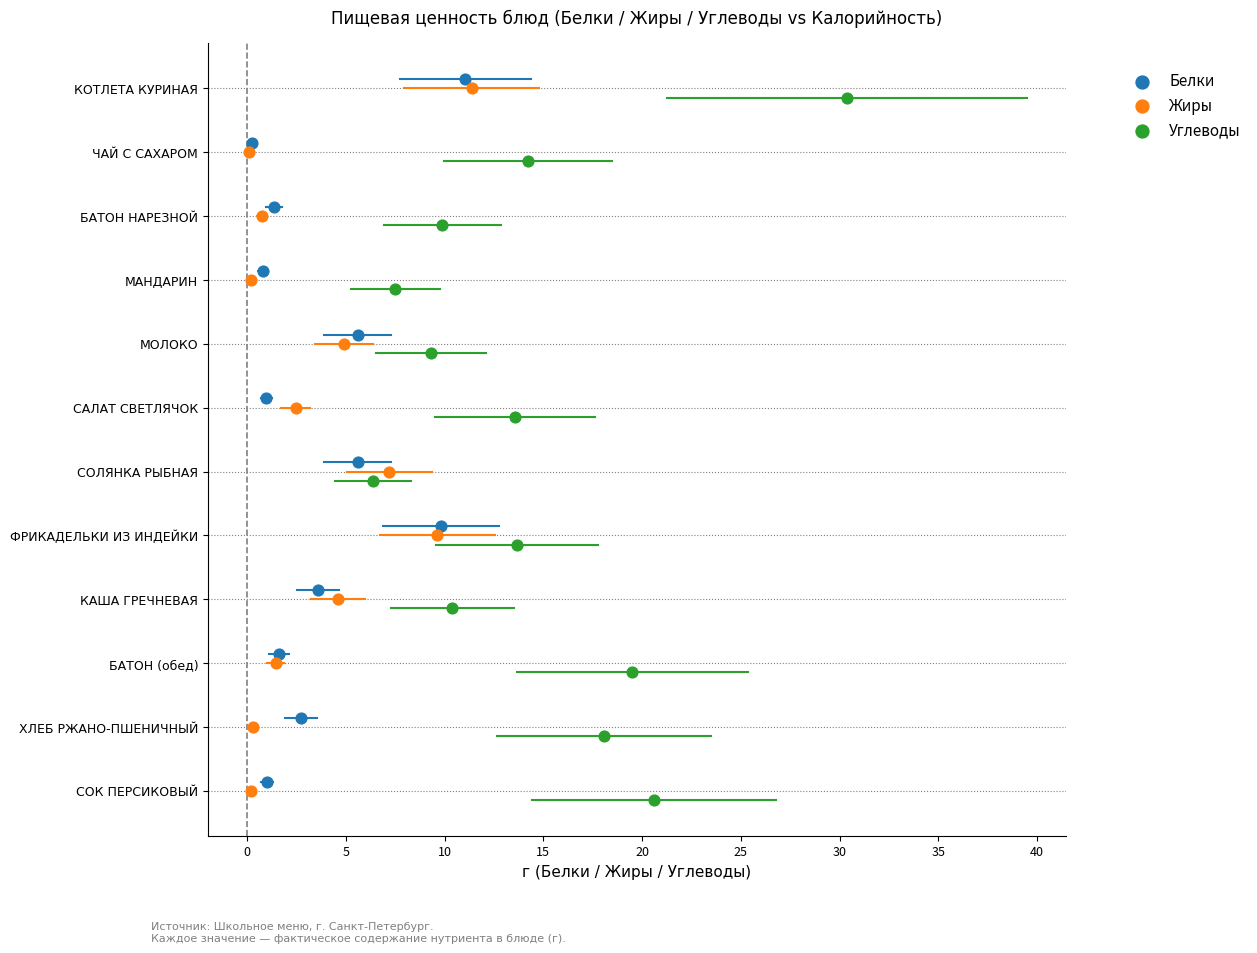

What are all the series names shown in the legend?

Белки, Жиры, Углеводы